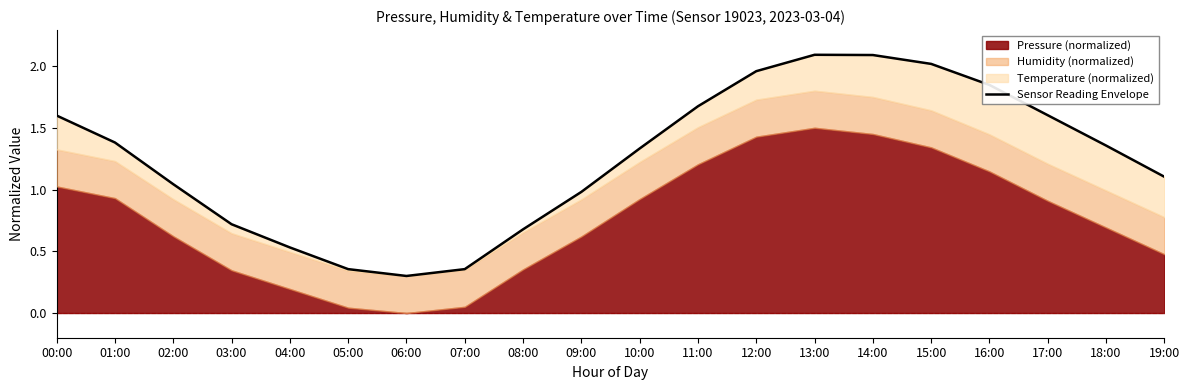

The value at 13:00 is 3.2. True or false?

False